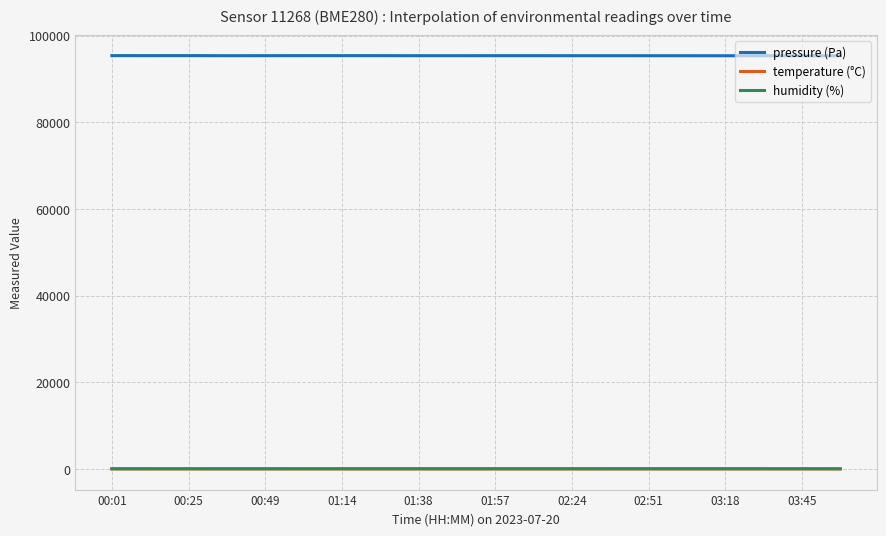

What is the maximum value shown in the chart?

95379.9